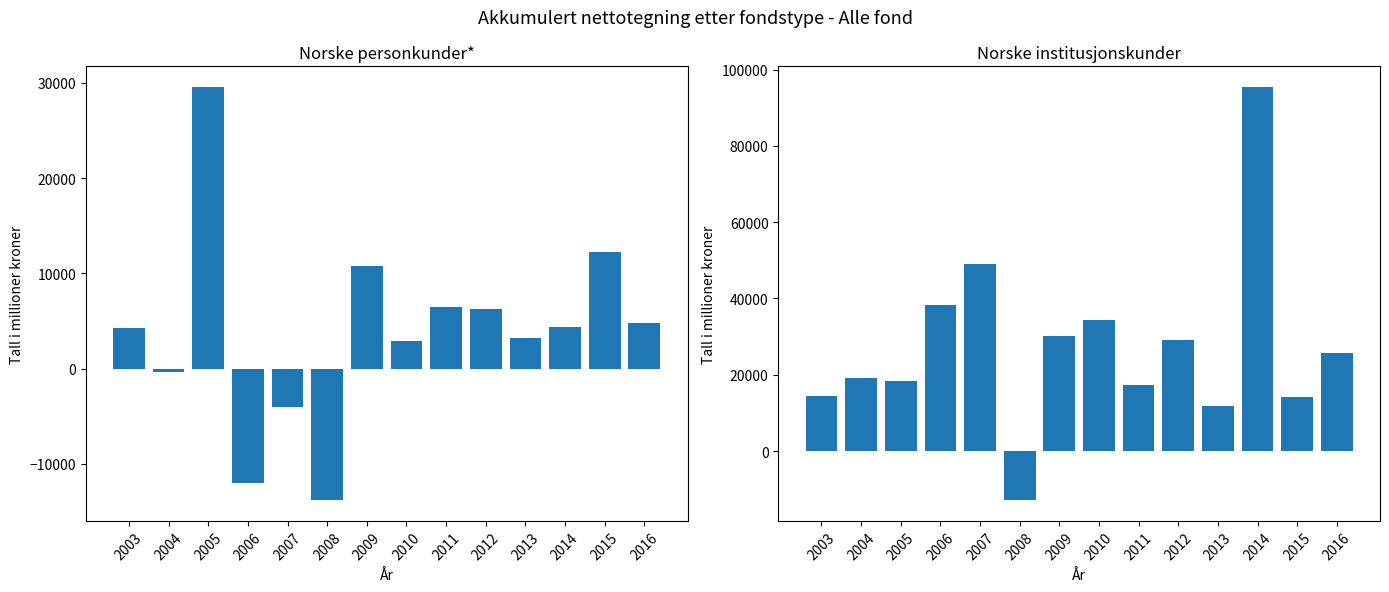

What is the approximate value of Norske personkunder* at 2004?

-396.0